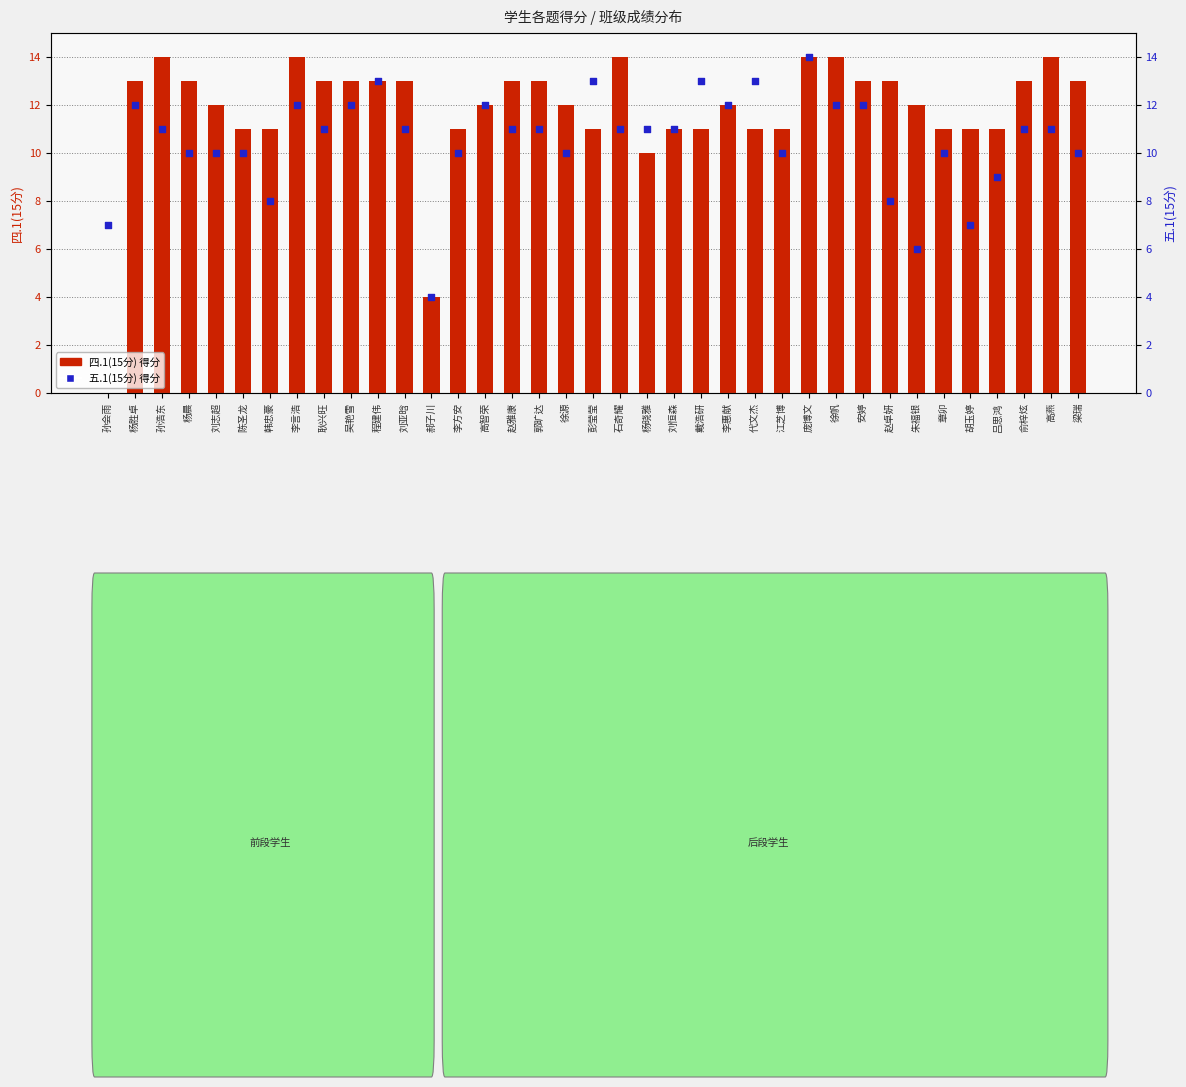

At which category is the sum across all series the highest?

庞博文